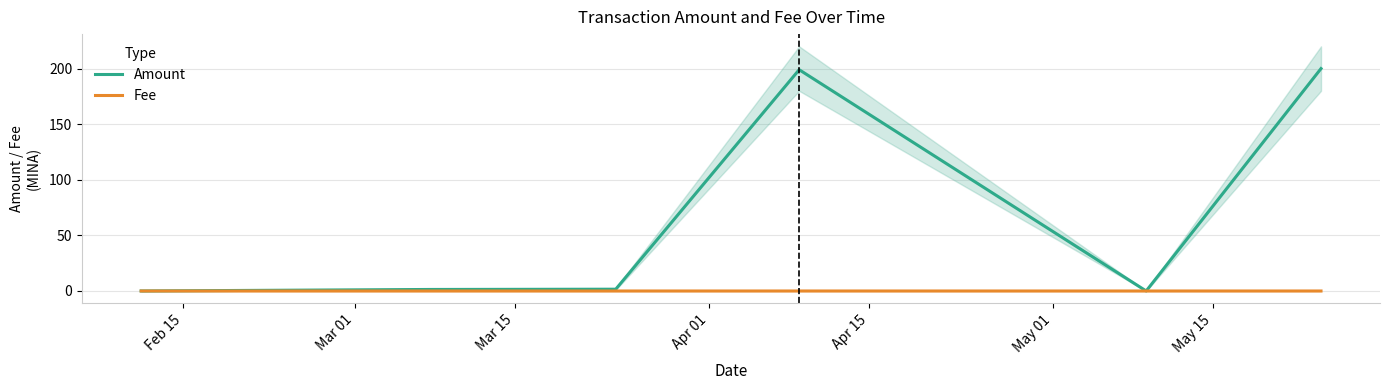

At which label is Amount closest to 100?

Apr 01